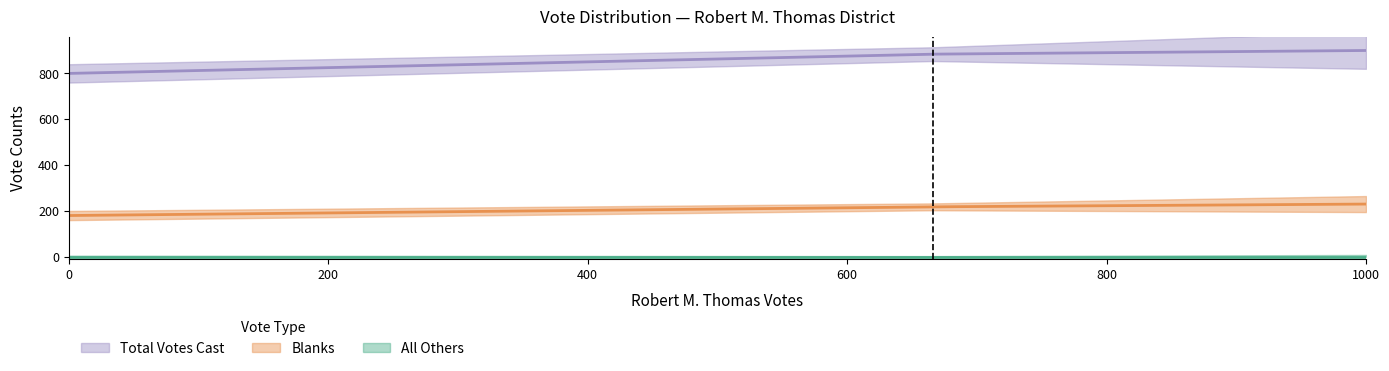

How many series are shown in this chart?

3